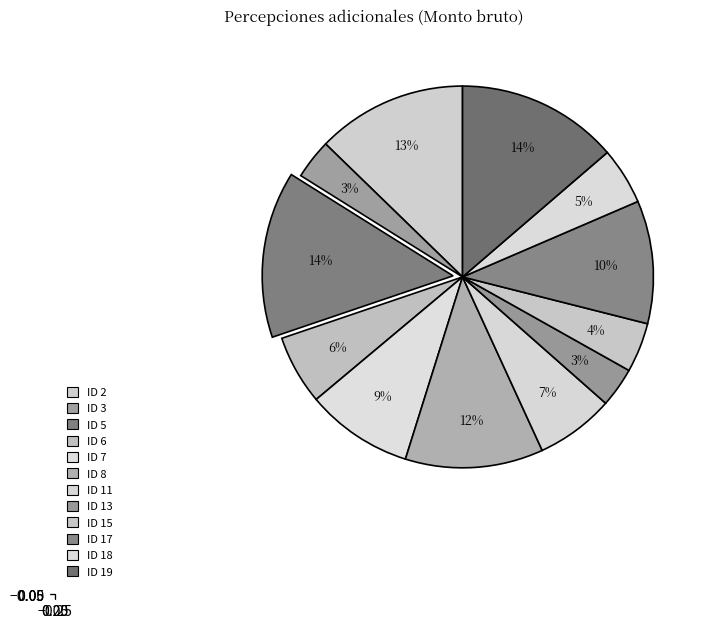

What percentage is the ID 6 slice, to the nearest percent?

6%